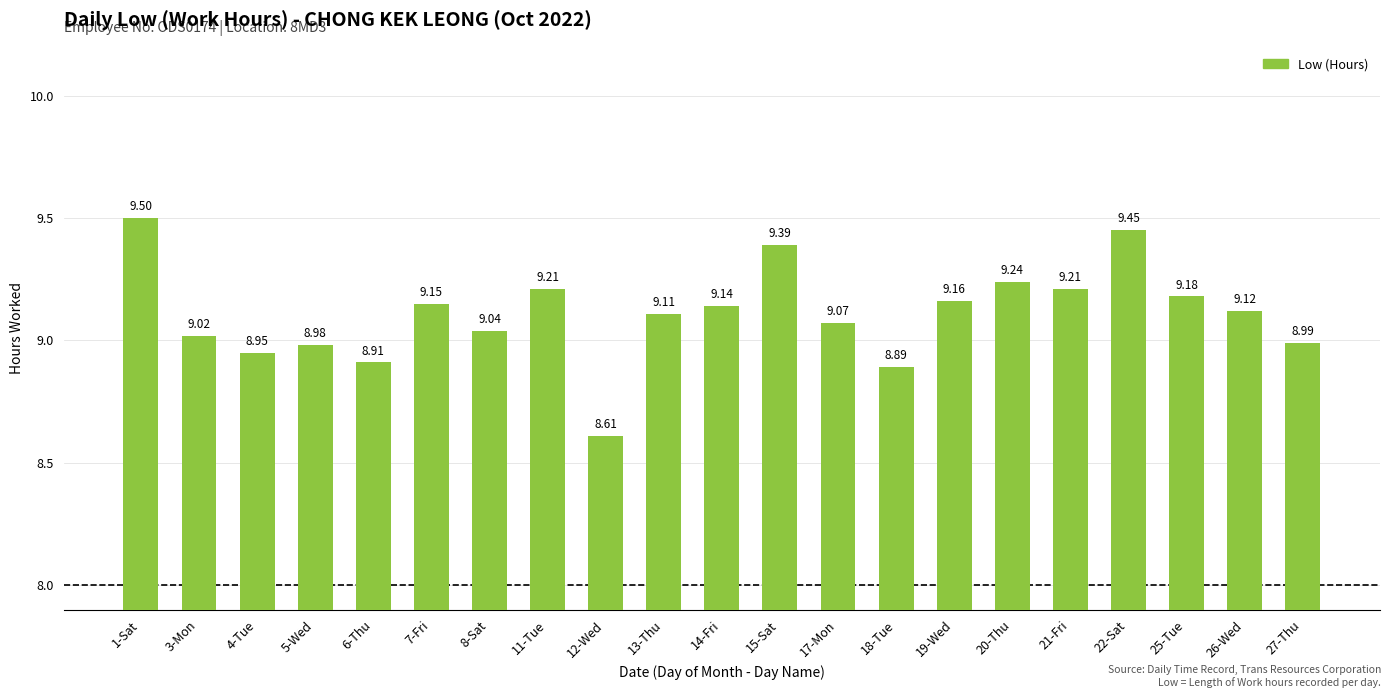

Is it true that the value at 6-Thu is 8.9?

True